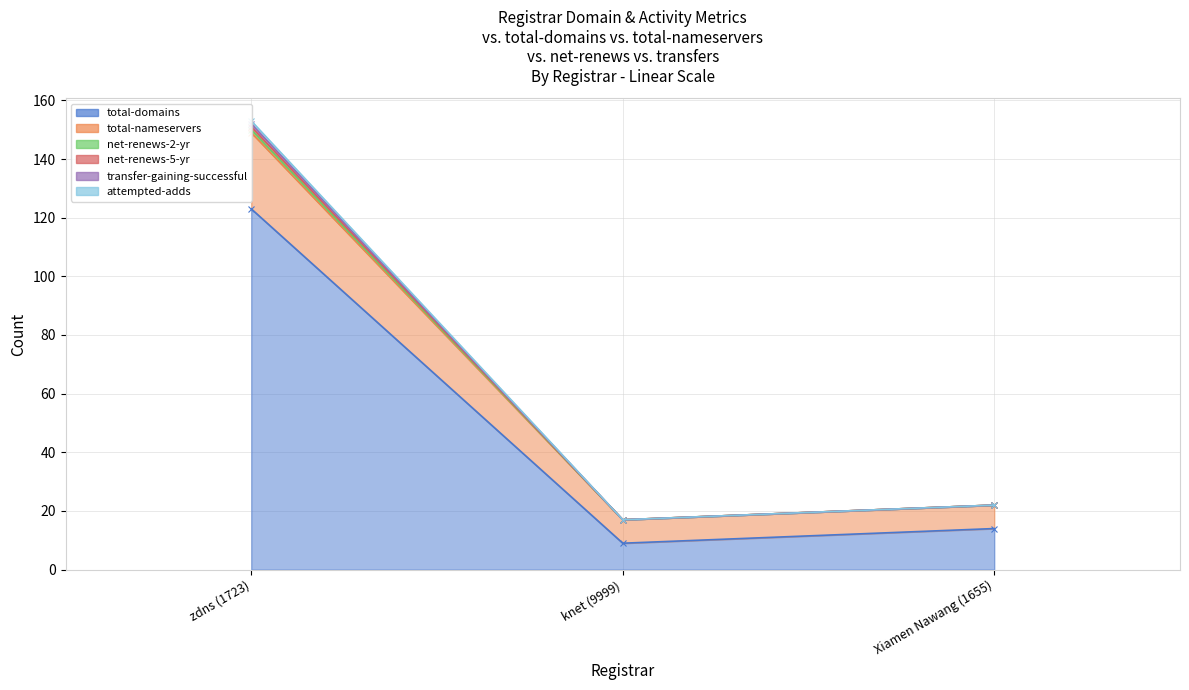

What position from the left is knet (9999)?

2